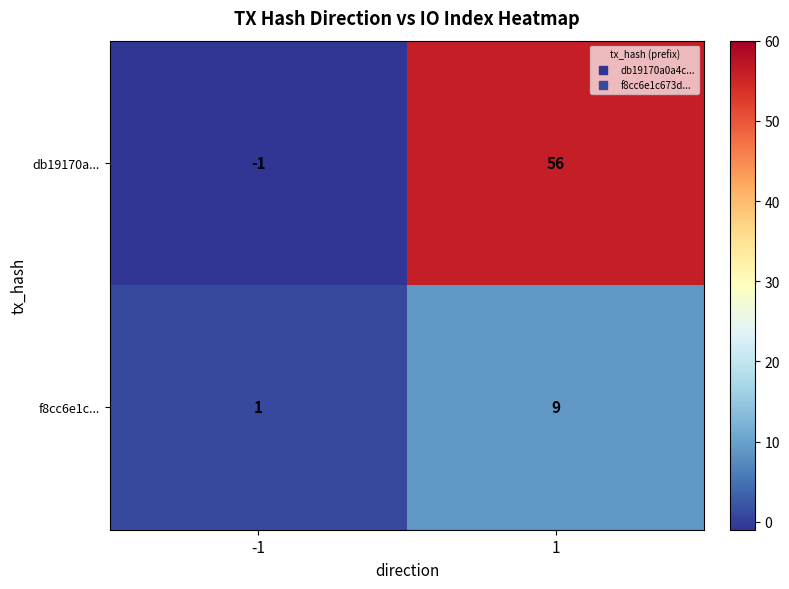

The db19170a... series shows 56 at 1. True or false?

True